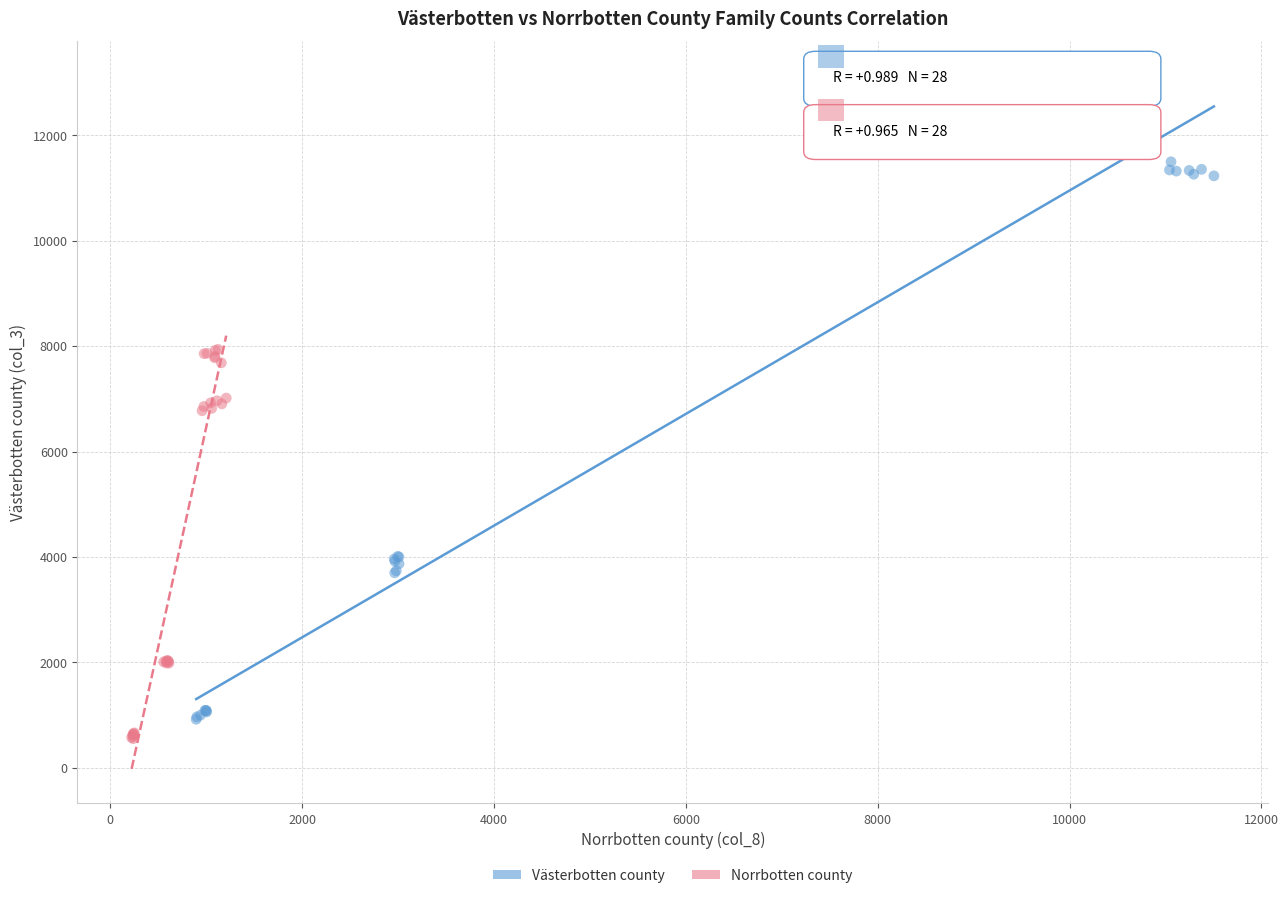

Which series has the widest spread of Y values?

Västerbotten county